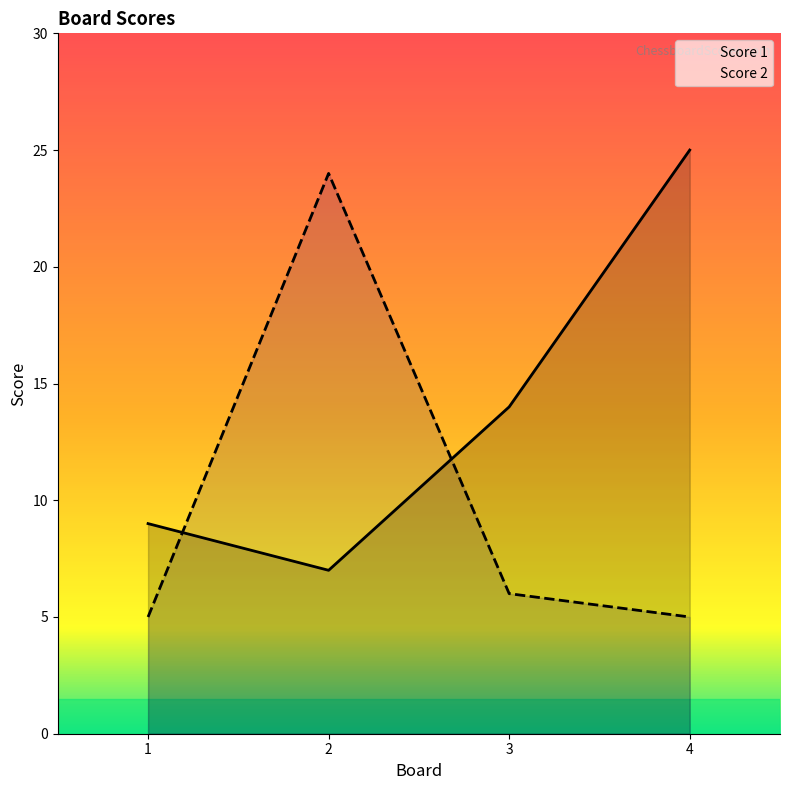

Rank the categories by Score 2 value from lowest to highest.

1, 4, 3, 2